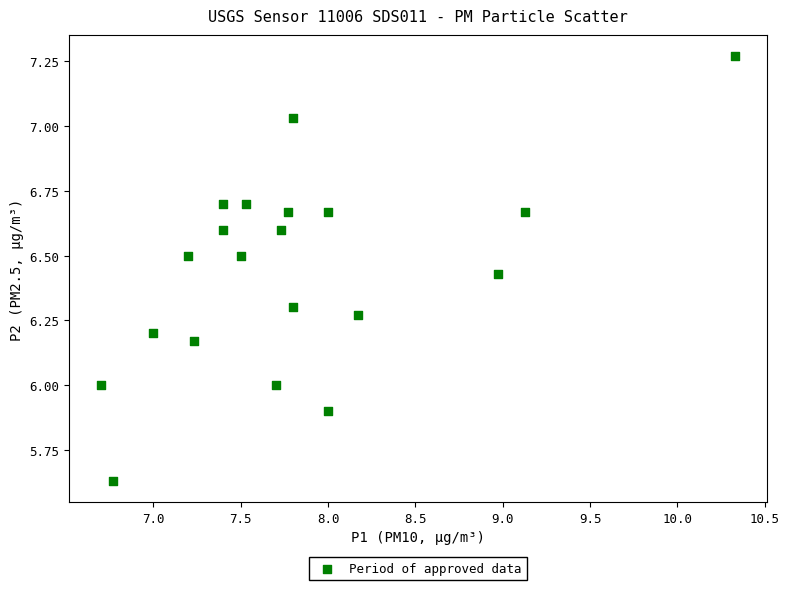

What is the range of Y values (max minus min)?

1.6